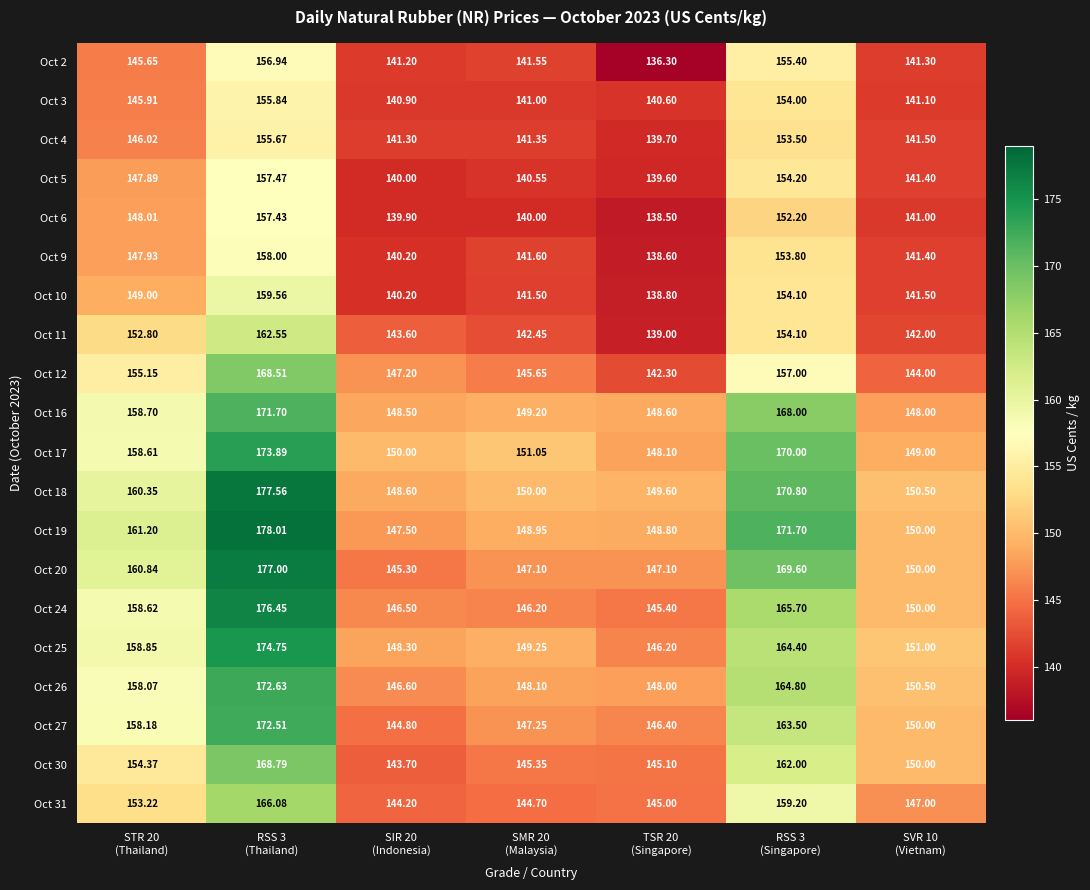

Reading left to right, what are all the values shown in this chart?

Oct 2: STR 20
(Thailand)=145.7	RSS 3
(Thailand)=156.9	SIR 20
(Indonesia)=141.2	SMR 20
(Malaysia)=141.6	TSR 20
(Singapore)=136.3	RSS 3
(Singapore)=155.4	SVR 10
(Vietnam)=141.3
Oct 3: STR 20
(Thailand)=145.9	RSS 3
(Thailand)=155.8	SIR 20
(Indonesia)=140.9	SMR 20
(Malaysia)=141.0	TSR 20
(Singapore)=140.6	RSS 3
(Singapore)=154.0	SVR 10
(Vietnam)=141.1
Oct 4: STR 20
(Thailand)=146.0	RSS 3
(Thailand)=155.7	SIR 20
(Indonesia)=141.3	SMR 20
(Malaysia)=141.3	TSR 20
(Singapore)=139.7	RSS 3
(Singapore)=153.5	SVR 10
(Vietnam)=141.5
Oct 5: STR 20
(Thailand)=147.9	RSS 3
(Thailand)=157.5	SIR 20
(Indonesia)=140.0	SMR 20
(Malaysia)=140.6	TSR 20
(Singapore)=139.6	RSS 3
(Singapore)=154.2	SVR 10
(Vietnam)=141.4
Oct 6: STR 20
(Thailand)=148.0	RSS 3
(Thailand)=157.4	SIR 20
(Indonesia)=139.9	SMR 20
(Malaysia)=140.0	TSR 20
(Singapore)=138.5	RSS 3
(Singapore)=152.2	SVR 10
(Vietnam)=141.0
Oct 9: STR 20
(Thailand)=147.9	RSS 3
(Thailand)=158.0	SIR 20
(Indonesia)=140.2	SMR 20
(Malaysia)=141.6	TSR 20
(Singapore)=138.6	RSS 3
(Singapore)=153.8	SVR 10
(Vietnam)=141.4
Oct 10: STR 20
(Thailand)=149.0	RSS 3
(Thailand)=159.6	SIR 20
(Indonesia)=140.2	SMR 20
(Malaysia)=141.5	TSR 20
(Singapore)=138.8	RSS 3
(Singapore)=154.1	SVR 10
(Vietnam)=141.5
Oct 11: STR 20
(Thailand)=152.8	RSS 3
(Thailand)=162.6	SIR 20
(Indonesia)=143.6	SMR 20
(Malaysia)=142.4	TSR 20
(Singapore)=139.0	RSS 3
(Singapore)=154.1	SVR 10
(Vietnam)=142.0
Oct 12: STR 20
(Thailand)=155.2	RSS 3
(Thailand)=168.5	SIR 20
(Indonesia)=147.2	SMR 20
(Malaysia)=145.7	TSR 20
(Singapore)=142.3	RSS 3
(Singapore)=157.0	SVR 10
(Vietnam)=144.0
Oct 16: STR 20
(Thailand)=158.7	RSS 3
(Thailand)=171.7	SIR 20
(Indonesia)=148.5	SMR 20
(Malaysia)=149.2	TSR 20
(Singapore)=148.6	RSS 3
(Singapore)=168.0	SVR 10
(Vietnam)=148.0
Oct 17: STR 20
(Thailand)=158.6	RSS 3
(Thailand)=173.9	SIR 20
(Indonesia)=150.0	SMR 20
(Malaysia)=151.1	TSR 20
(Singapore)=148.1	RSS 3
(Singapore)=170.0	SVR 10
(Vietnam)=149.0
Oct 18: STR 20
(Thailand)=160.3	RSS 3
(Thailand)=177.6	SIR 20
(Indonesia)=148.6	SMR 20
(Malaysia)=150.0	TSR 20
(Singapore)=149.6	RSS 3
(Singapore)=170.8	SVR 10
(Vietnam)=150.5
Oct 19: STR 20
(Thailand)=161.2	RSS 3
(Thailand)=178.0	SIR 20
(Indonesia)=147.5	SMR 20
(Malaysia)=148.9	TSR 20
(Singapore)=148.8	RSS 3
(Singapore)=171.7	SVR 10
(Vietnam)=150.0
Oct 20: STR 20
(Thailand)=160.8	RSS 3
(Thailand)=177.0	SIR 20
(Indonesia)=145.3	SMR 20
(Malaysia)=147.1	TSR 20
(Singapore)=147.1	RSS 3
(Singapore)=169.6	SVR 10
(Vietnam)=150.0
Oct 24: STR 20
(Thailand)=158.6	RSS 3
(Thailand)=176.4	SIR 20
(Indonesia)=146.5	SMR 20
(Malaysia)=146.2	TSR 20
(Singapore)=145.4	RSS 3
(Singapore)=165.7	SVR 10
(Vietnam)=150.0
Oct 25: STR 20
(Thailand)=158.8	RSS 3
(Thailand)=174.8	SIR 20
(Indonesia)=148.3	SMR 20
(Malaysia)=149.2	TSR 20
(Singapore)=146.2	RSS 3
(Singapore)=164.4	SVR 10
(Vietnam)=151.0
Oct 26: STR 20
(Thailand)=158.1	RSS 3
(Thailand)=172.6	SIR 20
(Indonesia)=146.6	SMR 20
(Malaysia)=148.1	TSR 20
(Singapore)=148.0	RSS 3
(Singapore)=164.8	SVR 10
(Vietnam)=150.5
Oct 27: STR 20
(Thailand)=158.2	RSS 3
(Thailand)=172.5	SIR 20
(Indonesia)=144.8	SMR 20
(Malaysia)=147.2	TSR 20
(Singapore)=146.4	RSS 3
(Singapore)=163.5	SVR 10
(Vietnam)=150.0
Oct 30: STR 20
(Thailand)=154.4	RSS 3
(Thailand)=168.8	SIR 20
(Indonesia)=143.7	SMR 20
(Malaysia)=145.3	TSR 20
(Singapore)=145.1	RSS 3
(Singapore)=162.0	SVR 10
(Vietnam)=150.0
Oct 31: STR 20
(Thailand)=153.2	RSS 3
(Thailand)=166.1	SIR 20
(Indonesia)=144.2	SMR 20
(Malaysia)=144.7	TSR 20
(Singapore)=145.0	RSS 3
(Singapore)=159.2	SVR 10
(Vietnam)=147.0